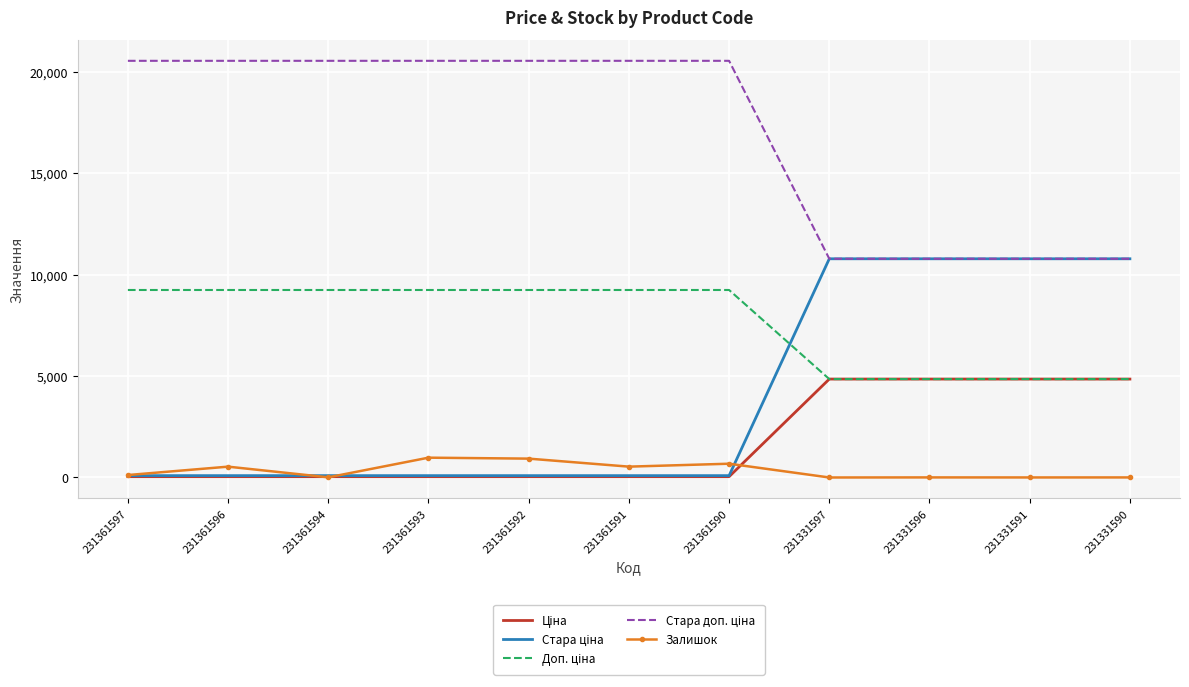

Rank the categories by Стара ціна value from highest to lowest.

231331597, 231331596, 231331591, 231331590, 231361597, 231361596, 231361594, 231361593, 231361592, 231361591, 231361590